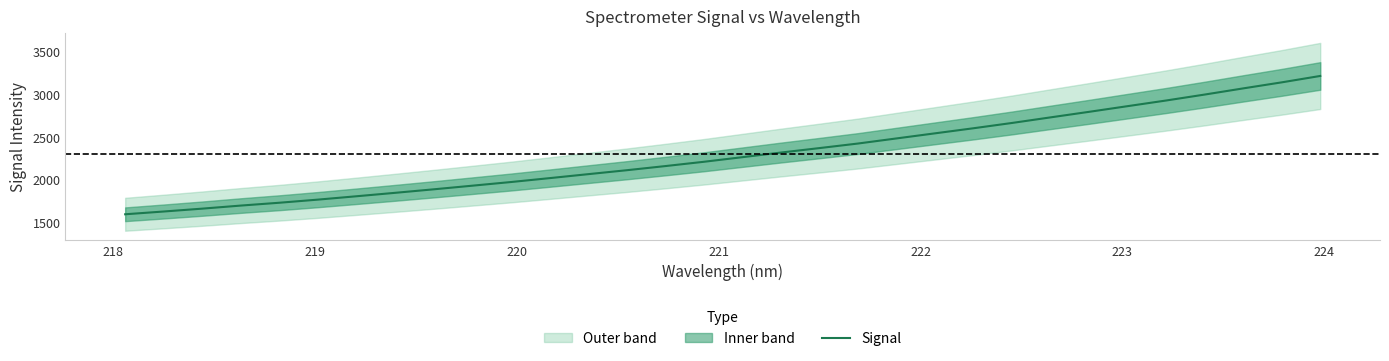

What is the minimum value for Signal?

1599.0